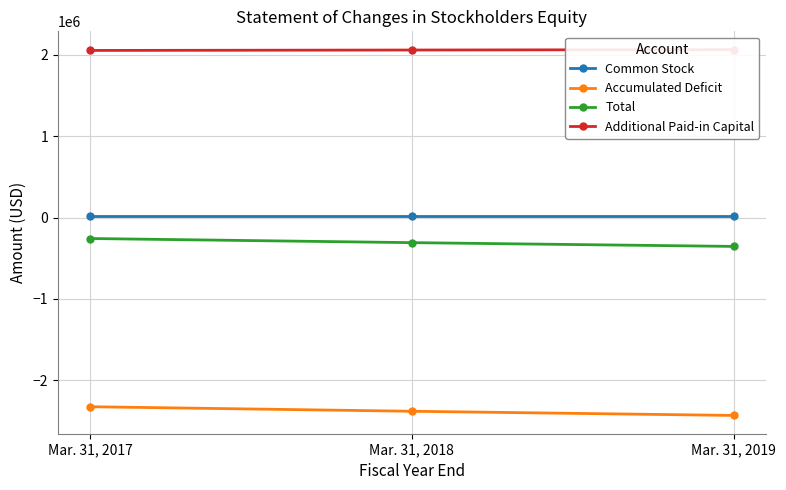

Where does the Additional Paid-in Capital series first go above 2060756?

Mar. 31, 2019